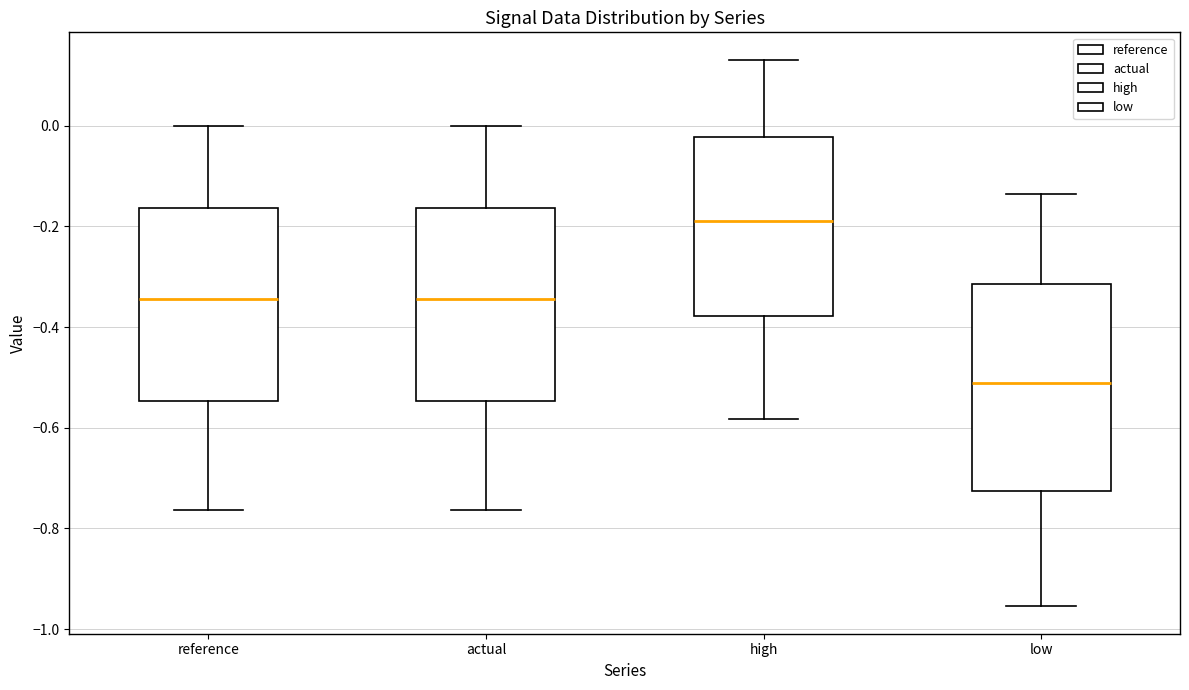

Where does the upper whisker of the box for high end on the y-axis? The values are not printed on the chart, so give them approximately, as read against the axis.

0.14